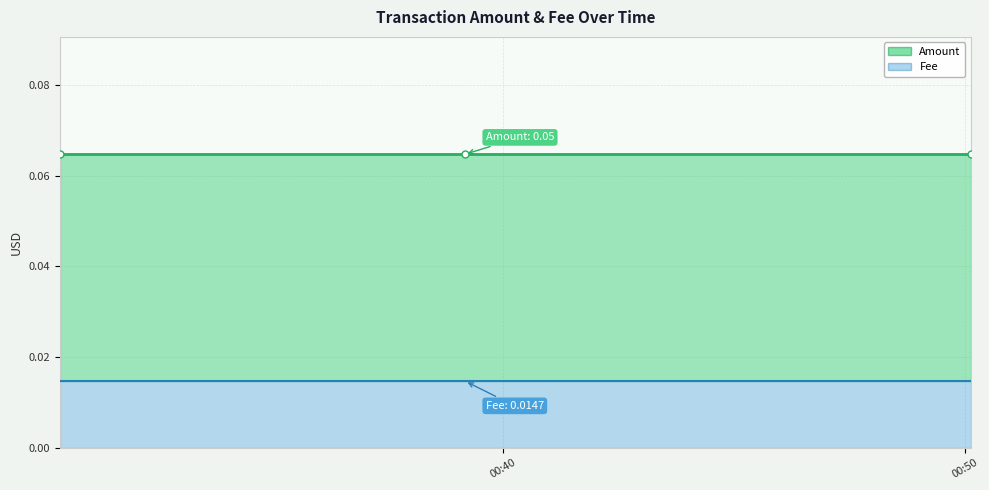

Reading left to right, what are all the values shown in this chart?

Amount: 2020-12-12 00:30:25=0.1	2020-12-12 00:39:11=0.1	2020-12-12 00:50:08=0.1
Fee: 2020-12-12 00:30:25=0.0	2020-12-12 00:39:11=0.0	2020-12-12 00:50:08=0.0